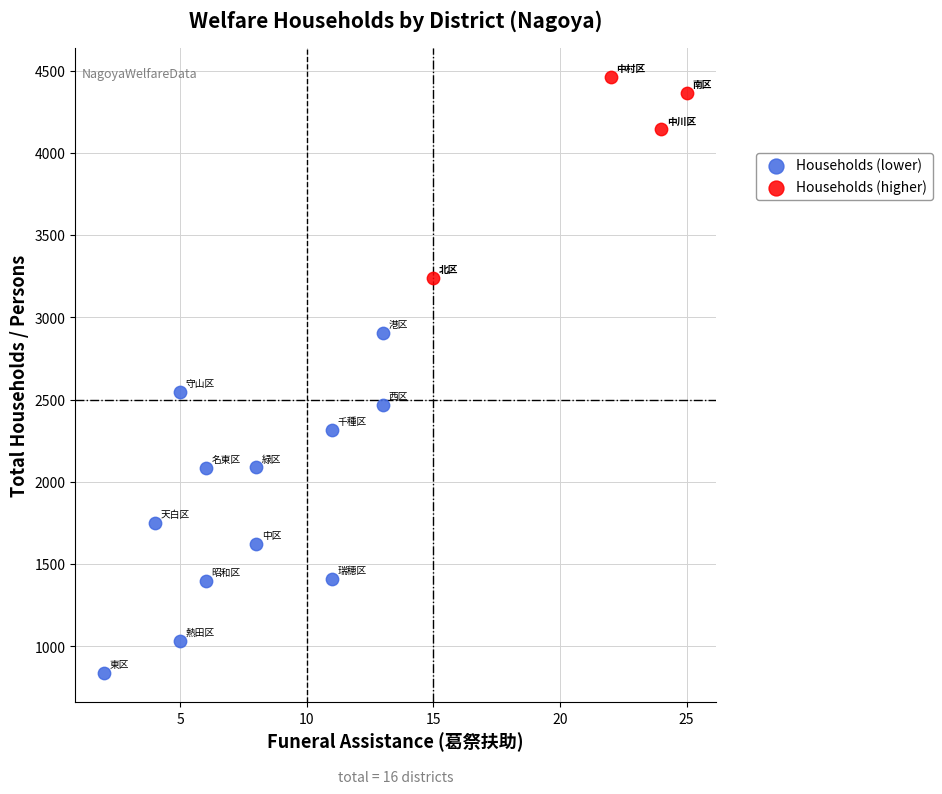

What are all the series names shown in the legend?

Households (lower), Households (higher)